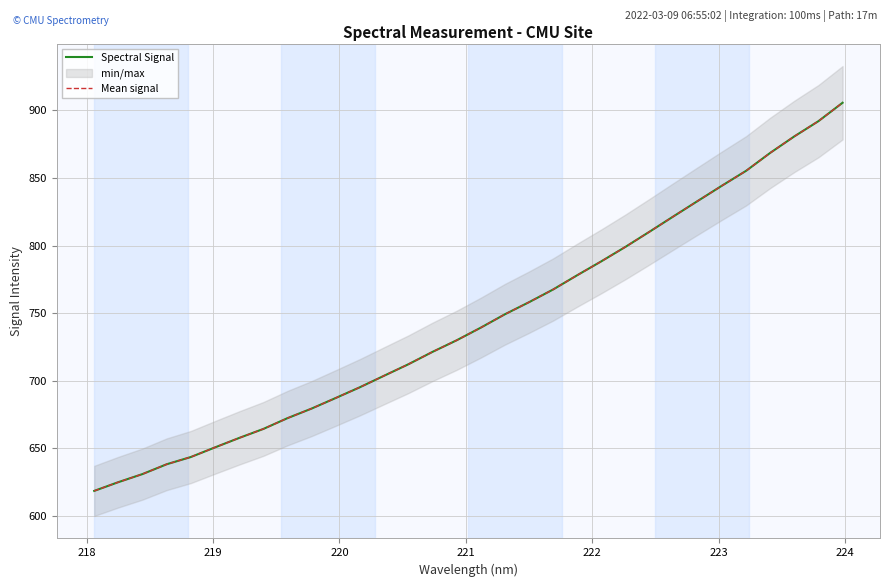

What is the minimum value for Mean signal?

618.3